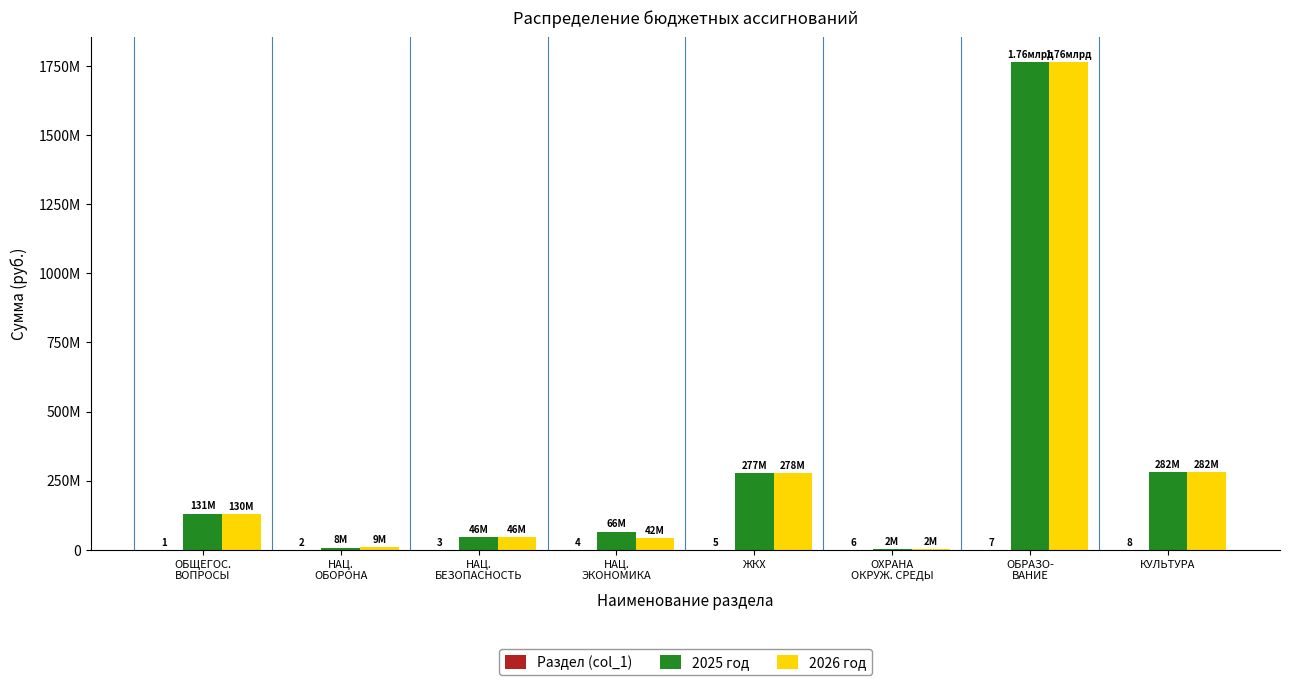

Are the bars horizontal?

No